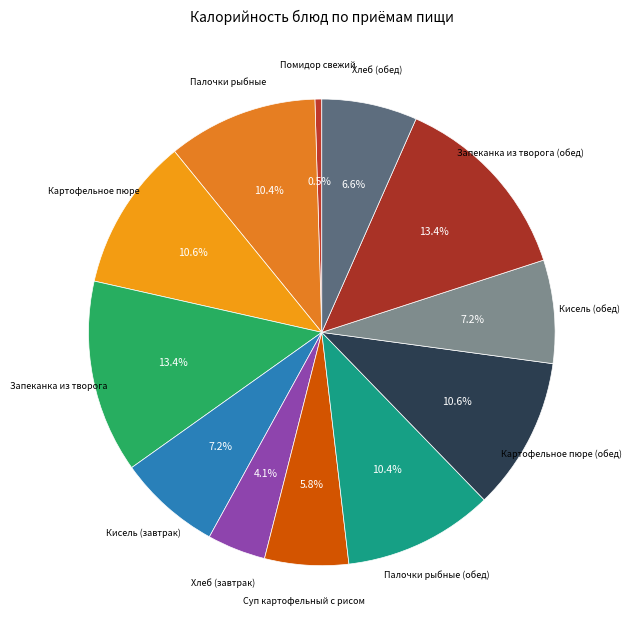

How many segments does this pie chart have?

12